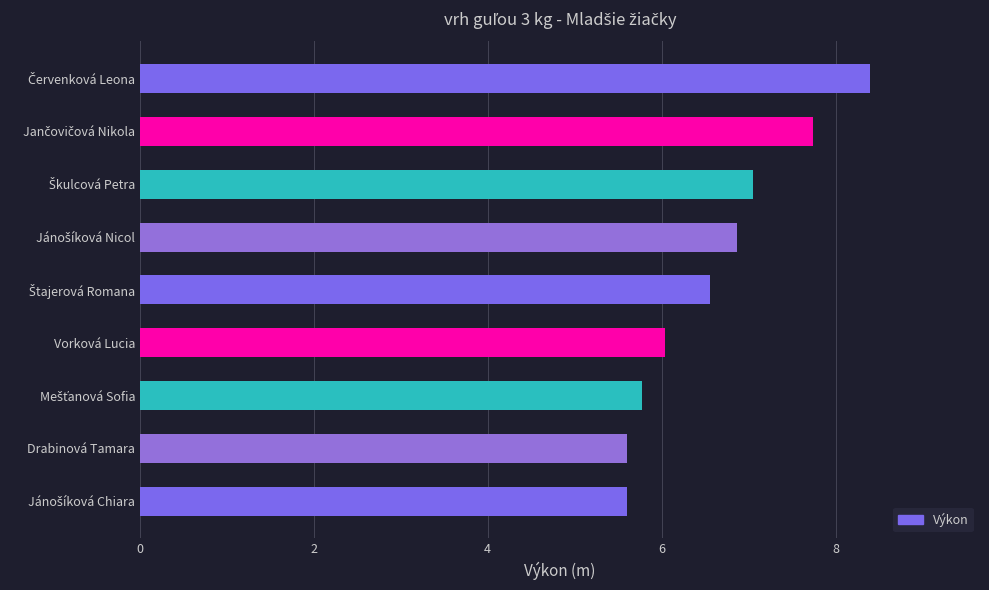

What is the average value?

6.6